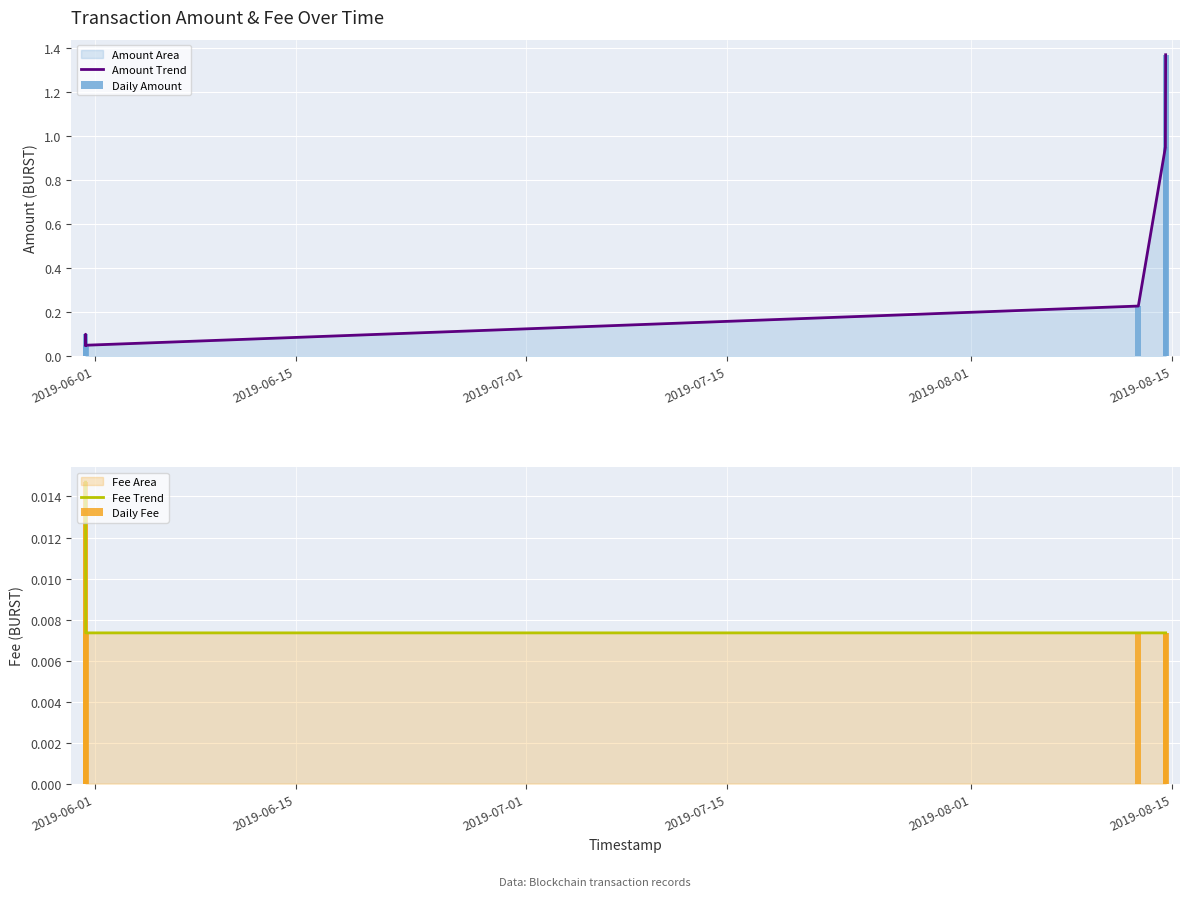

At which category is the sum across all series the highest?

2019-08-15